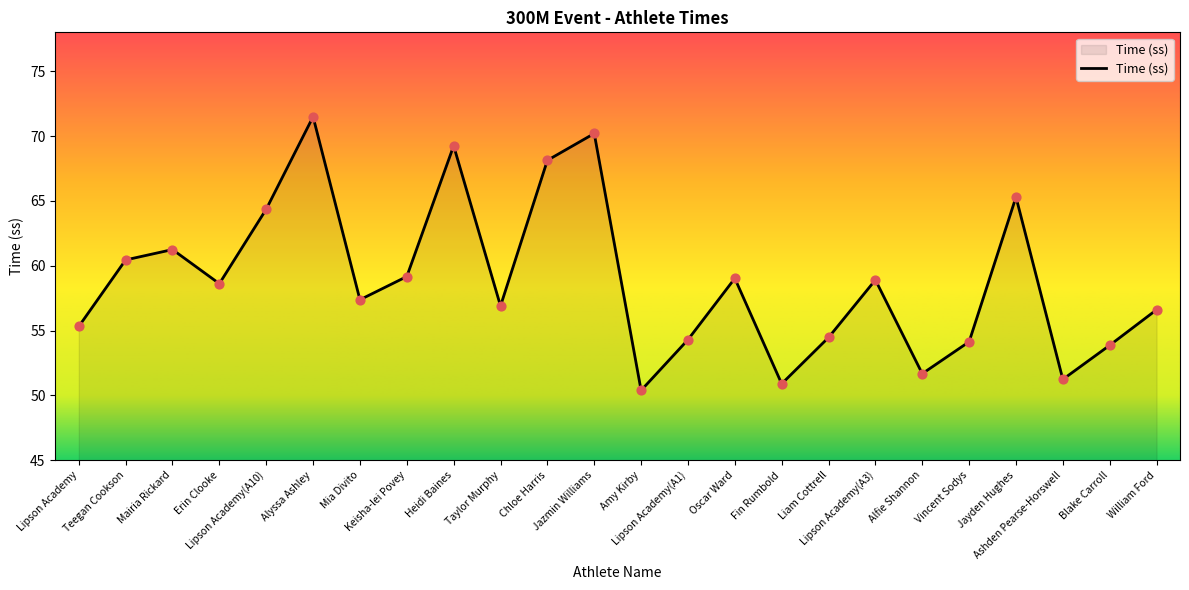

Which has a higher value, Teegan Cookson or Erin Clooke?

Teegan Cookson